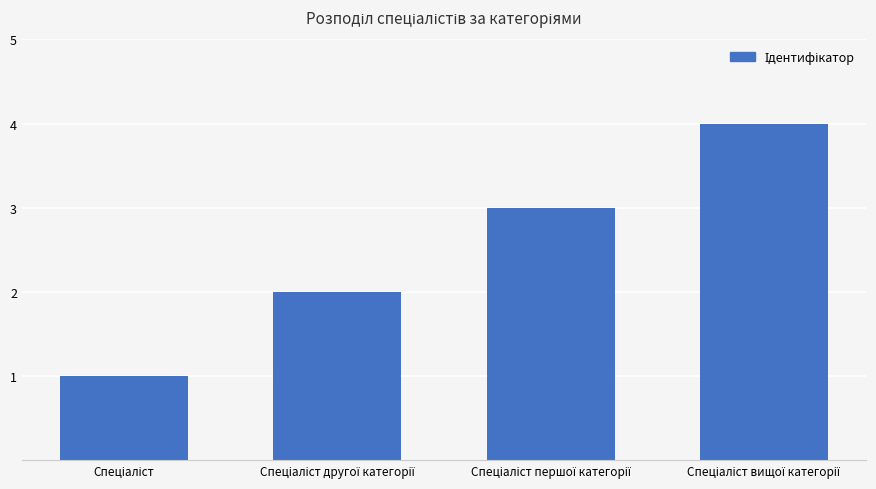

What is the greatest value displayed?

4